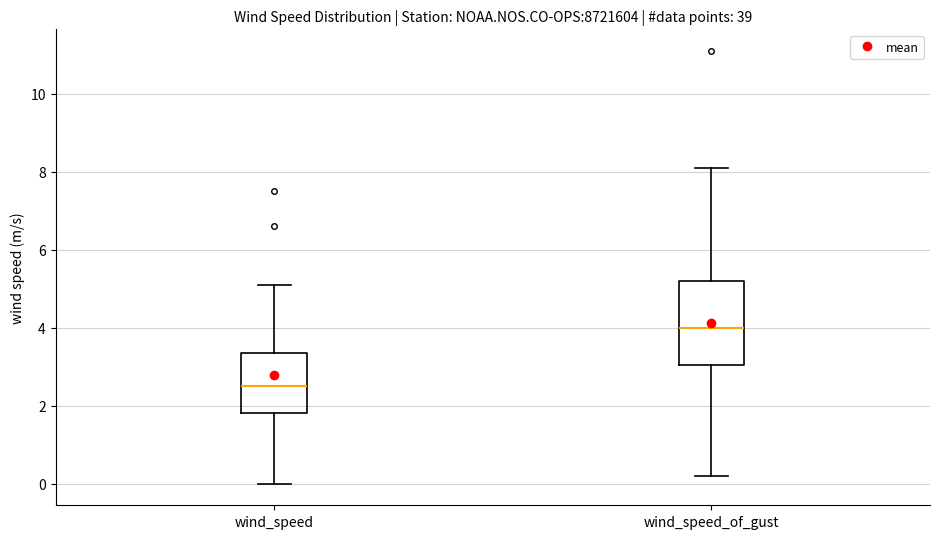

Comparing the boxes themselves (not the whiskers), which one is the tallest?

wind_speed_of_gust